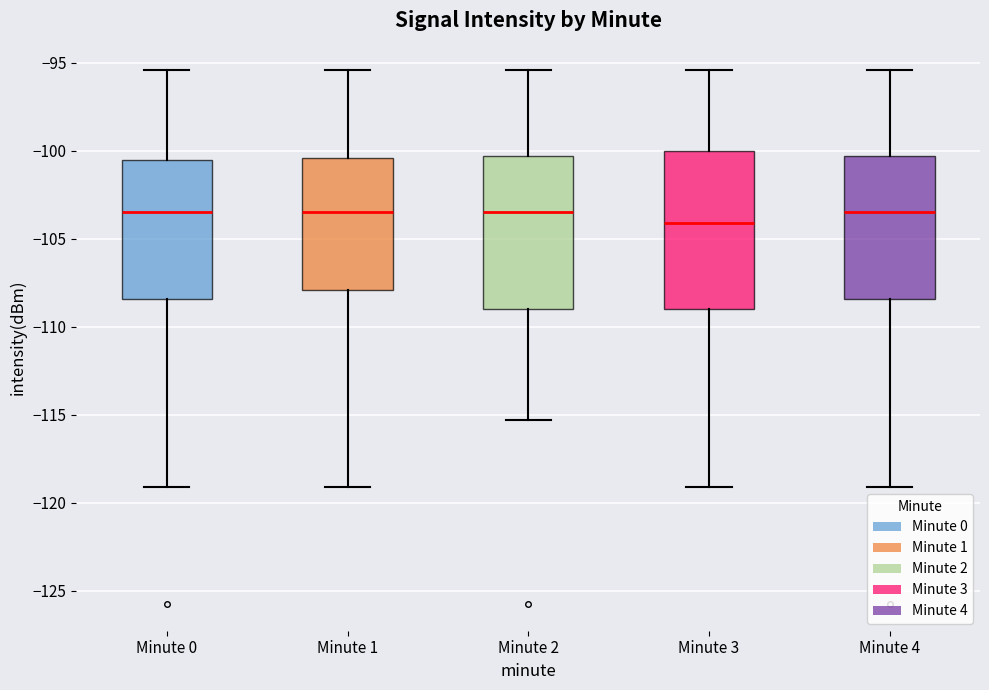

Where is the upper edge of the box for Minute 0 on the y-axis? The values are not printed on the chart, so give them approximately, as read against the axis.

-100.5